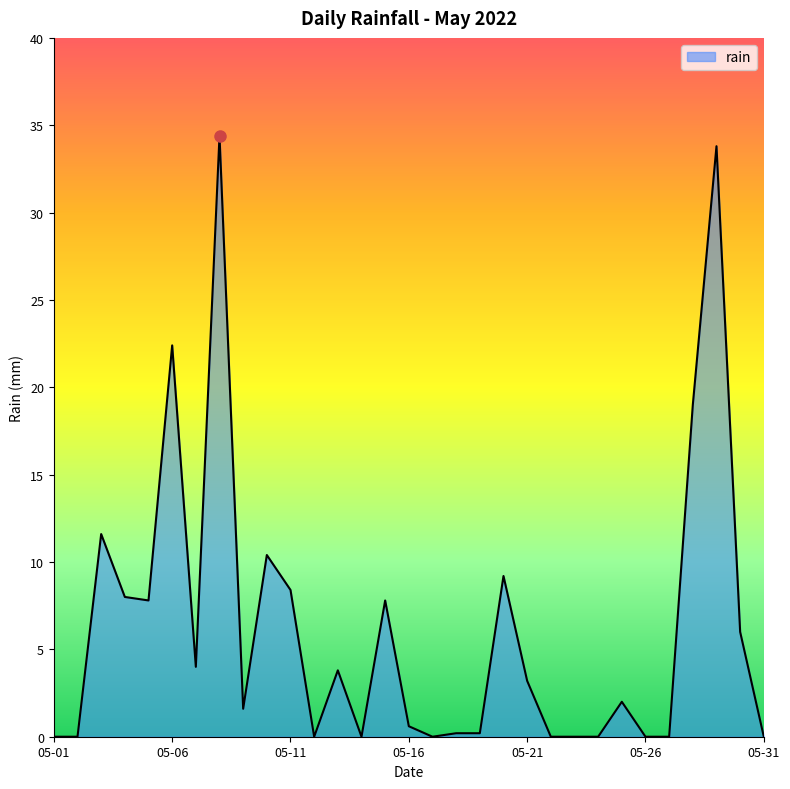

What is the maximum value shown in the chart?

34.4